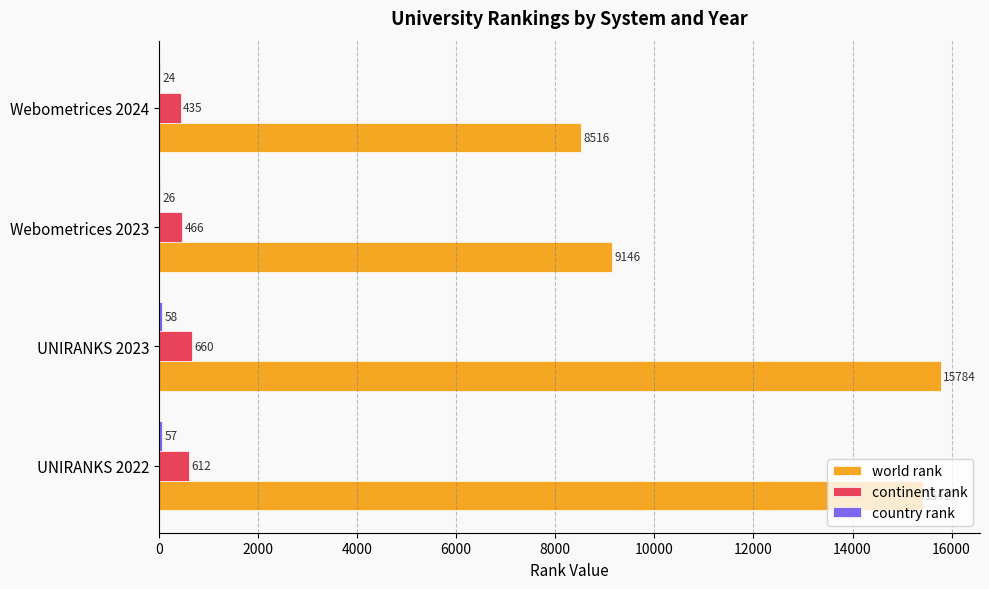

What is the total value across all series at Webometrices 2024?

8975